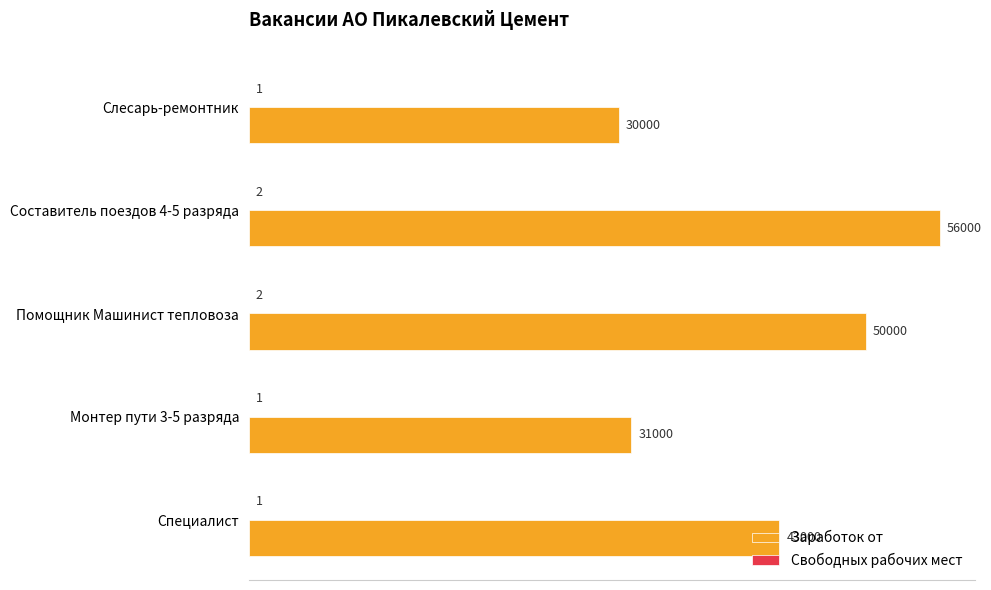

Where is Заработок от nearest to the value 43000?

Специалист